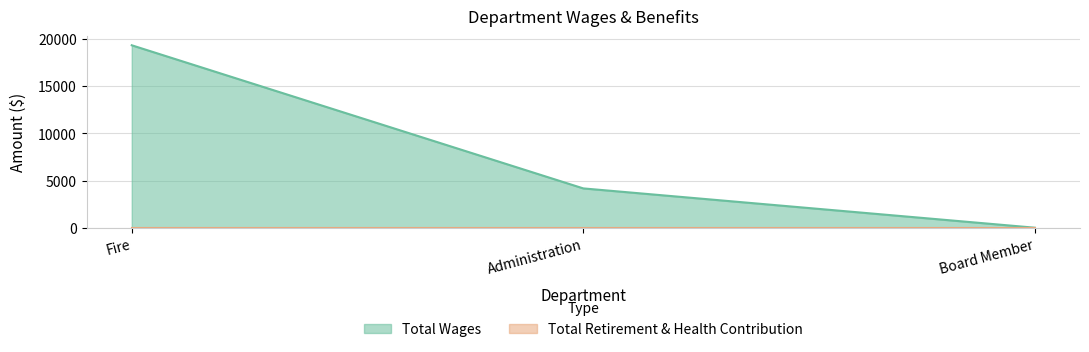

How many lines are shown in the chart?

2